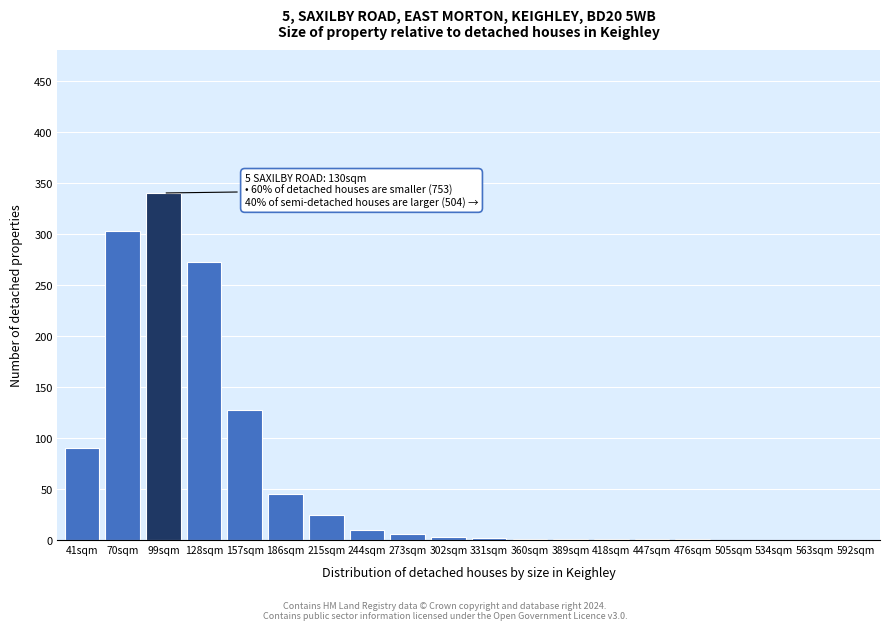

The value at 128sqm is 386. True or false?

False